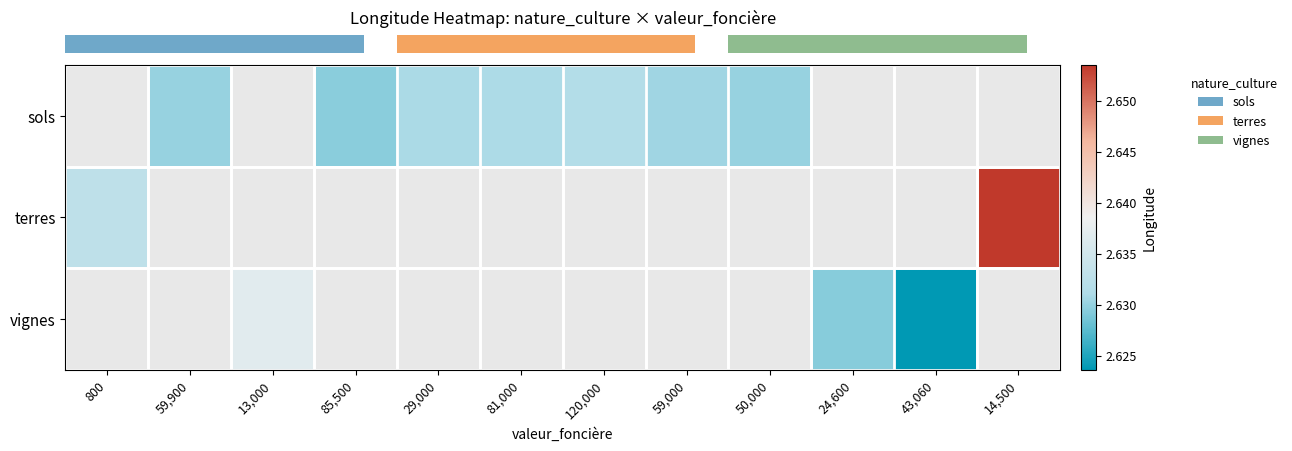

Which category has the highest value across all series?

14,500